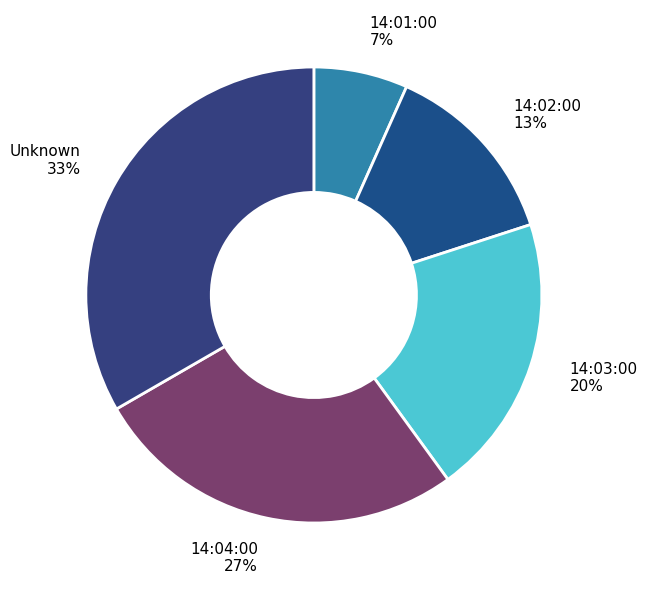

Combined, do 14:02:00 13% and 14:04:00 27% account for over 50%?

No